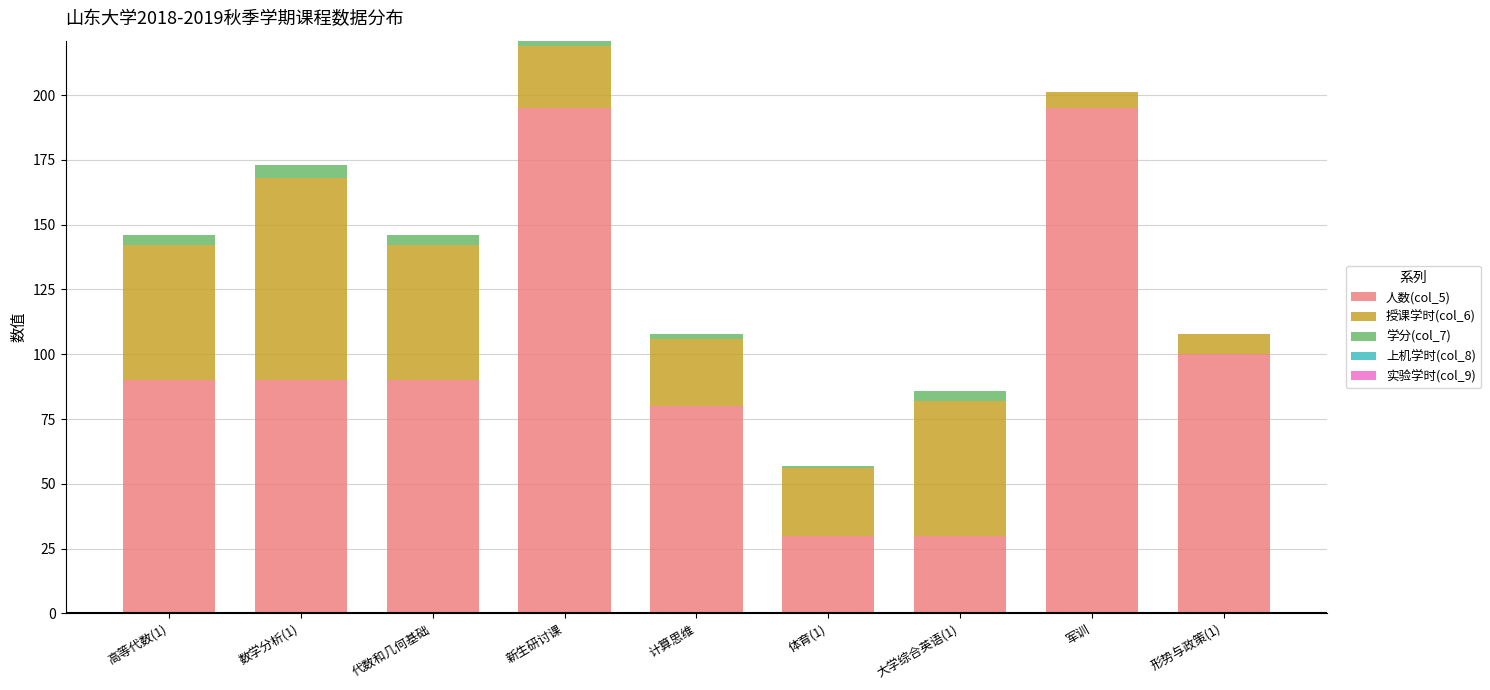

The 人数(col_5) series shows 30 at 体育(1). True or false?

True